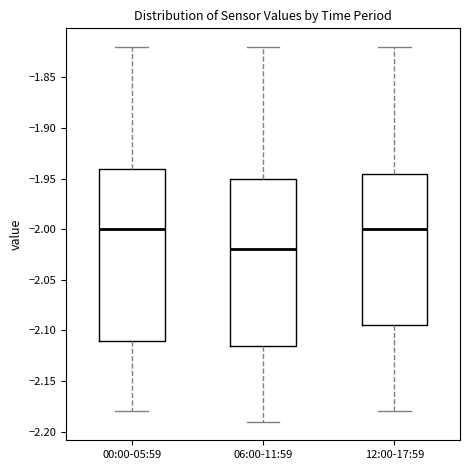

Which box's median line is the lowest?

06:00-11:59